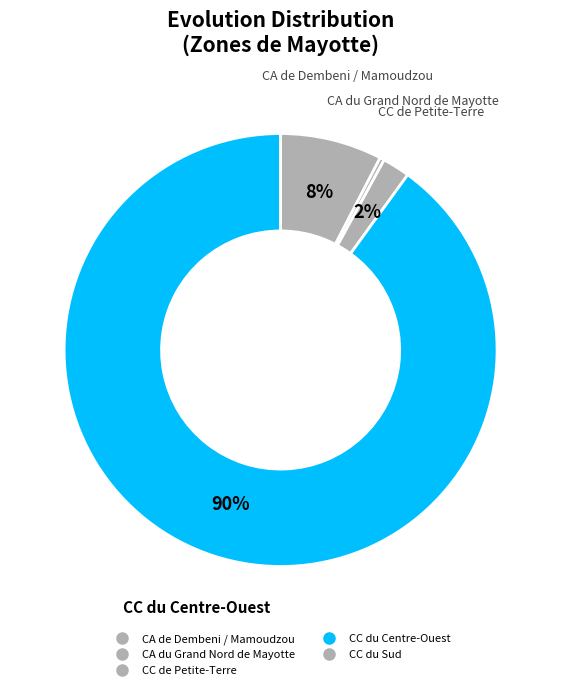

Rank the categories by value from highest to lowest.

CC du Centre-Ouest, CA de Dembeni / Mamoudzou, CC de Petite-Terre, CA du Grand Nord de Mayotte, CC du Sud